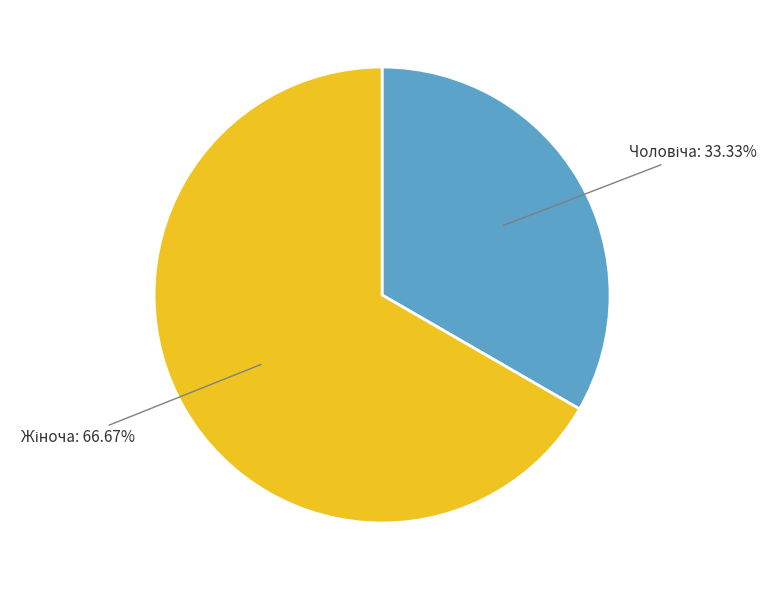

Is there any slice that represents more than half of the pie?

Yes